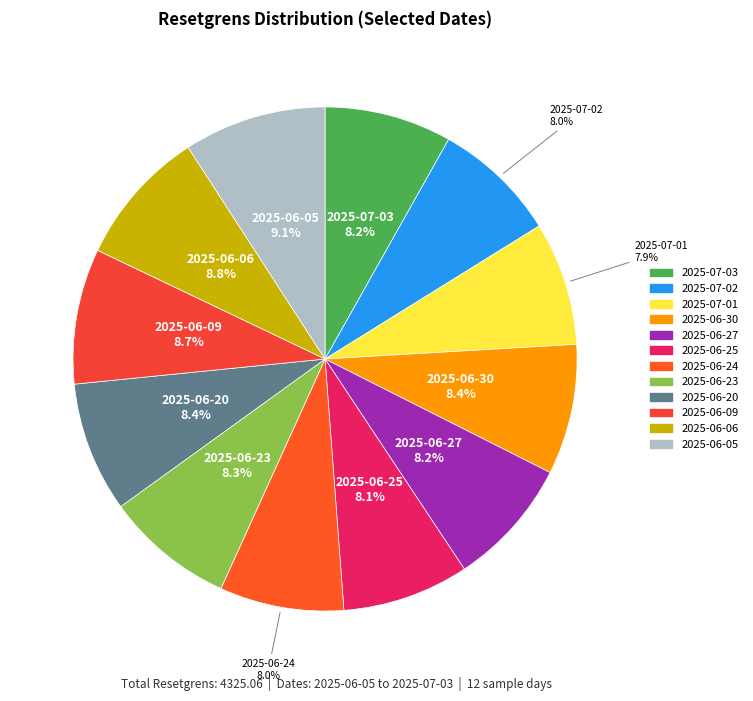

Count the number of slices in the pie.

12